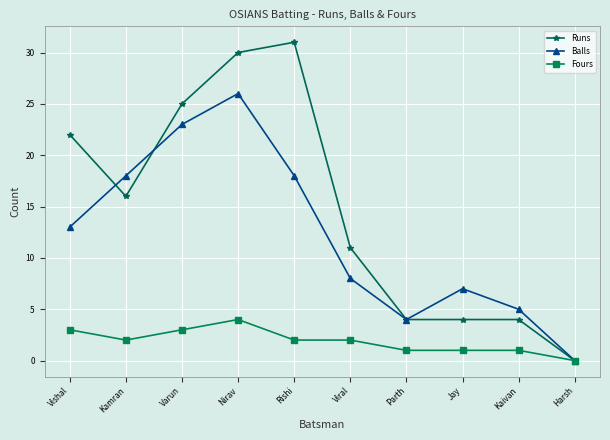

What is the label of the 7th point from the right?

Nirav